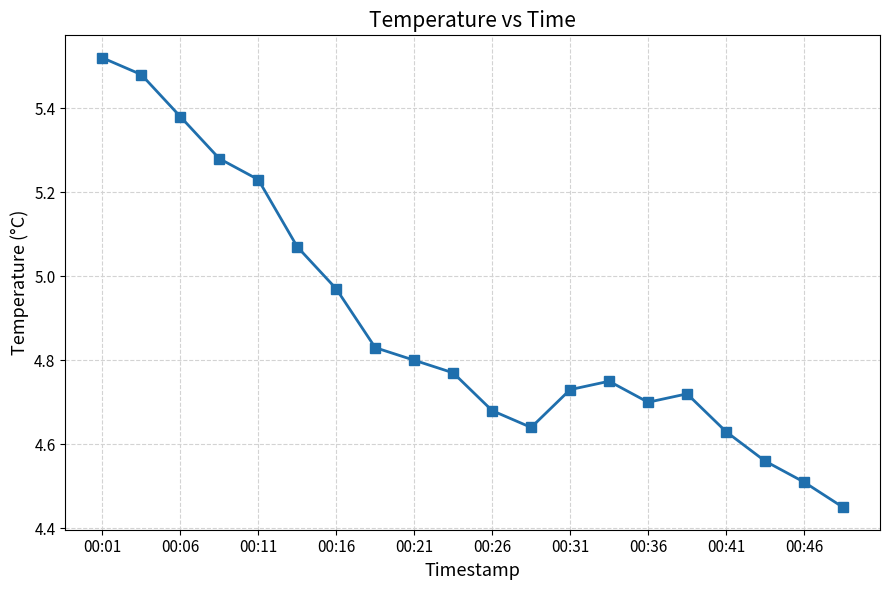

How many points are higher than both their immediate neighbors (excluding endpoints)?

2